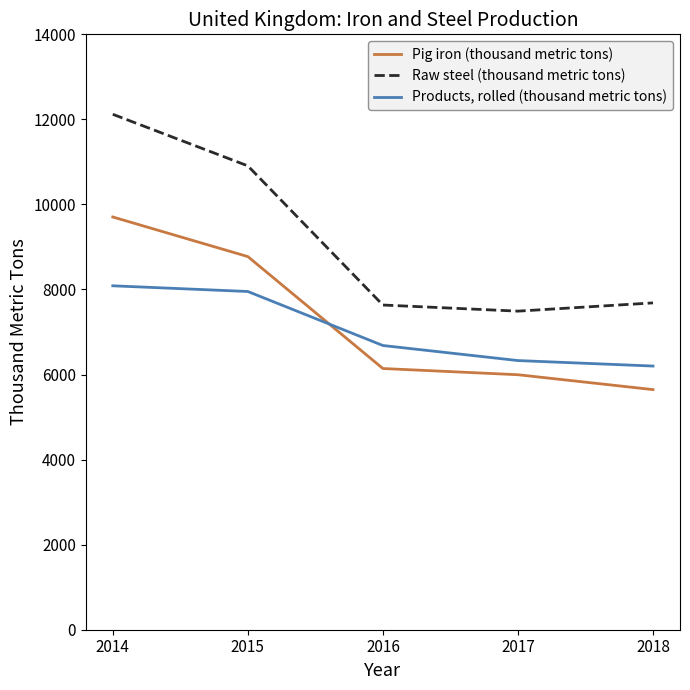

What is the spread (max minus min) of values at 2015?

2954